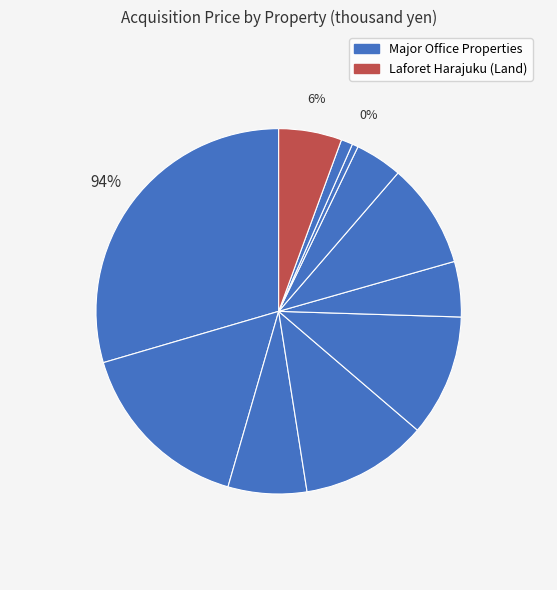

Combined, do Roppongi View Tower and Akasaka Tameike Tower account for over 50%?

No